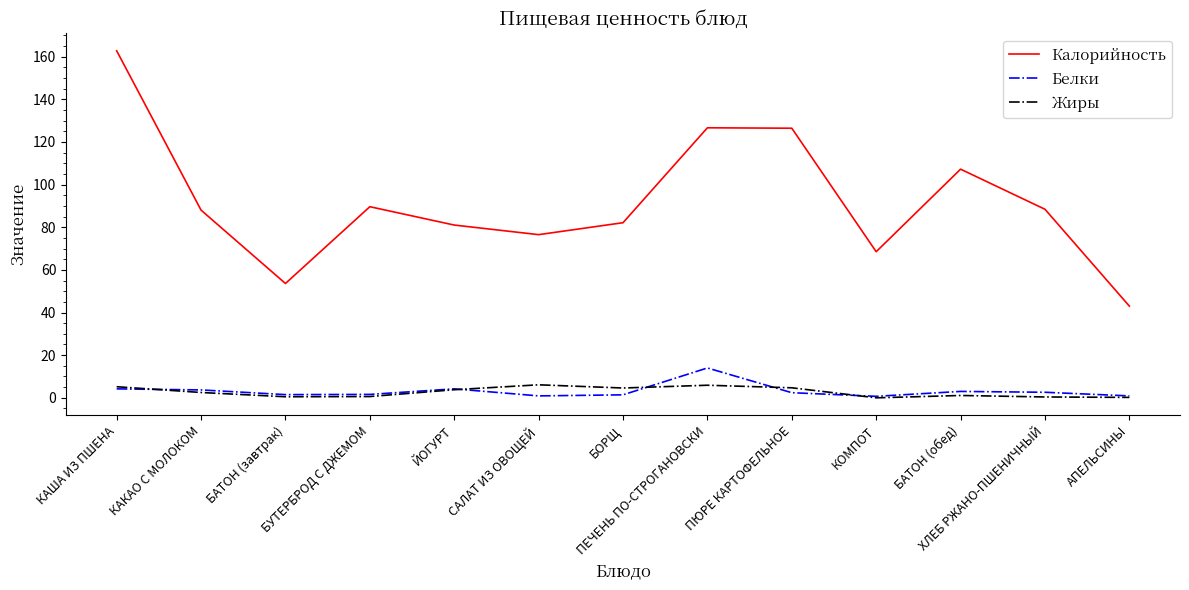

Does the chart have visible grid lines?

No